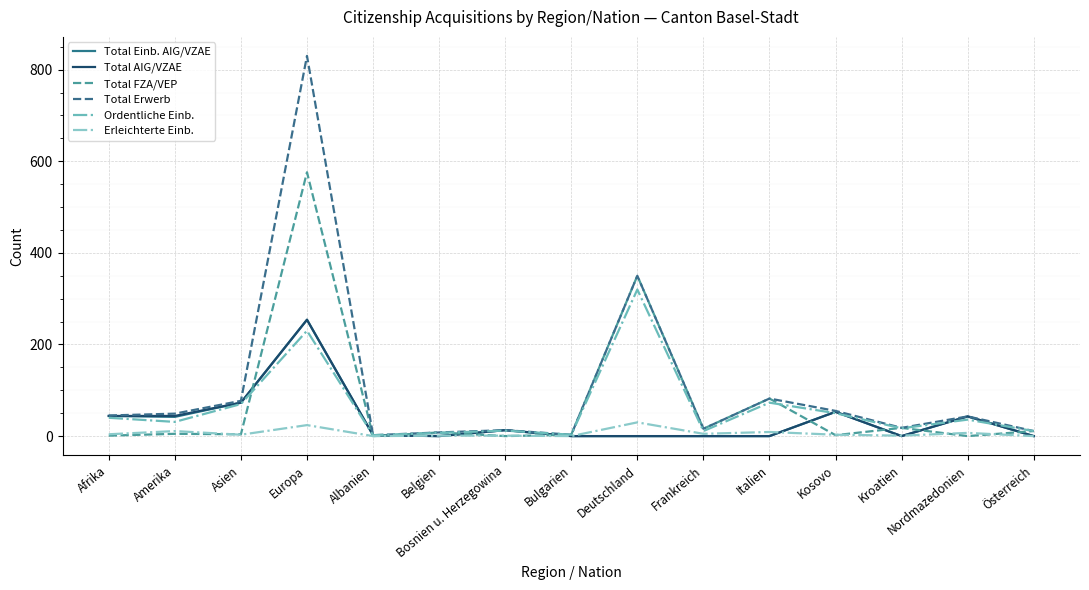

Does the chart display data point markers on the line(s)?

No